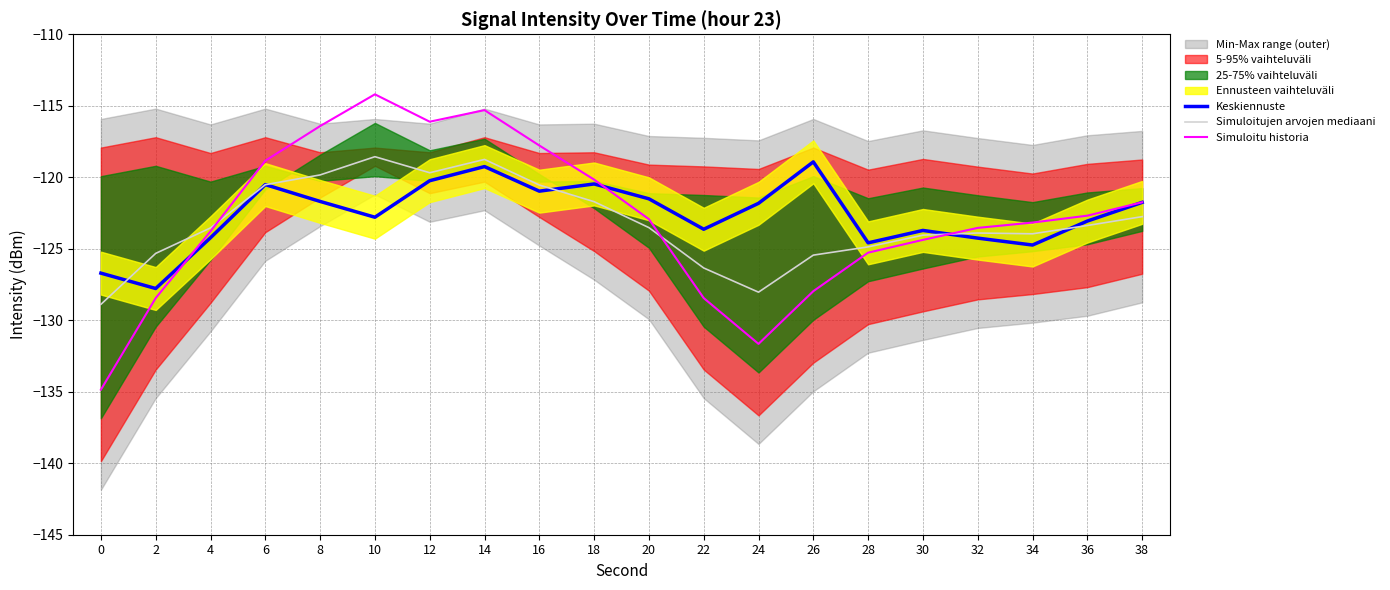

At which label is Keskiennuste closest to -123?

36